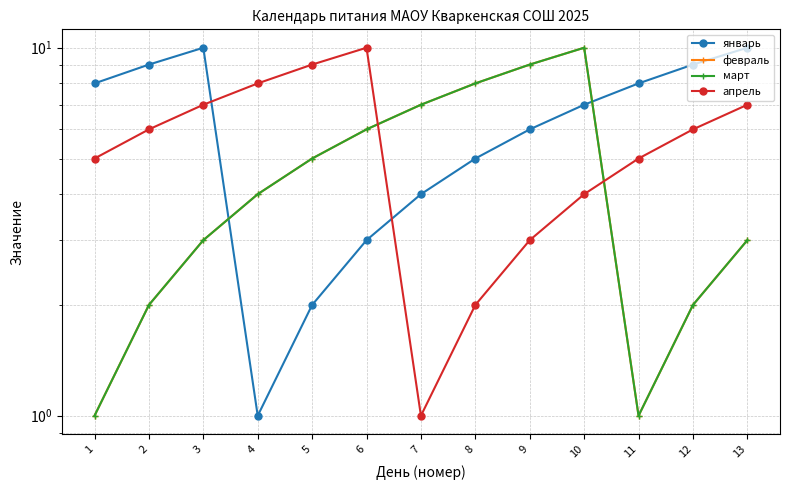

What is the total value across all series at 9?

27